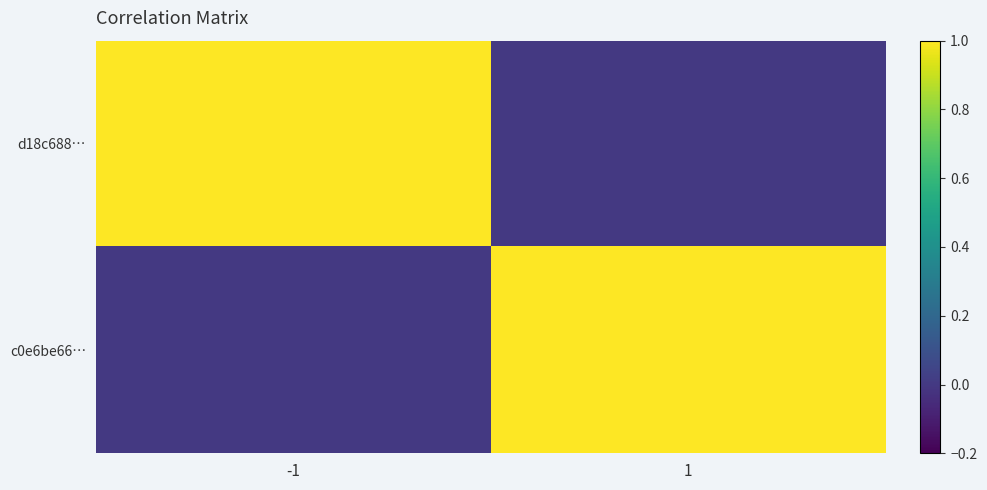

Reading left to right, extract all data points from this chart.

d18c688…: -1=1	1=0
c0e6be66…: -1=0	1=1